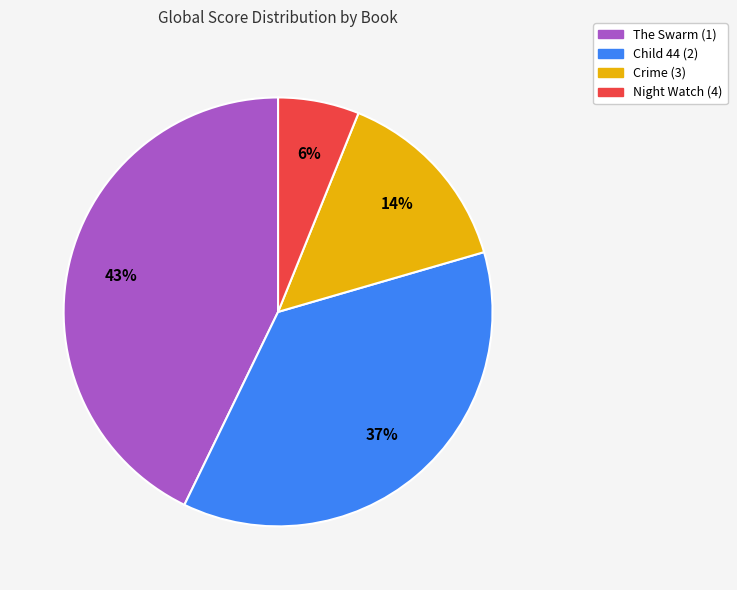

Combined, do Child 44 (2) and Crime (3) account for over 50%?

Yes